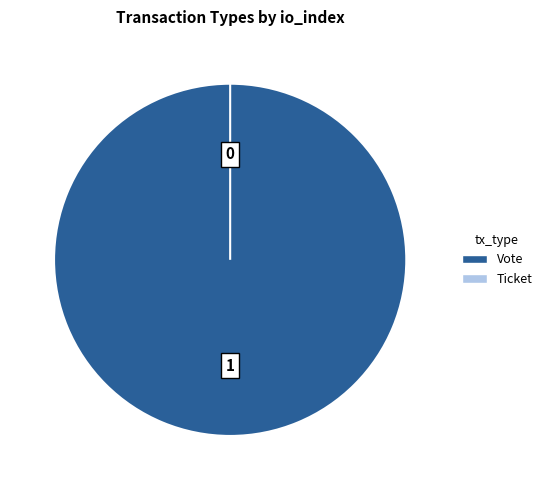

Rank the categories by value from highest to lowest.

Vote (io_index=1), Ticket (io_index=0)